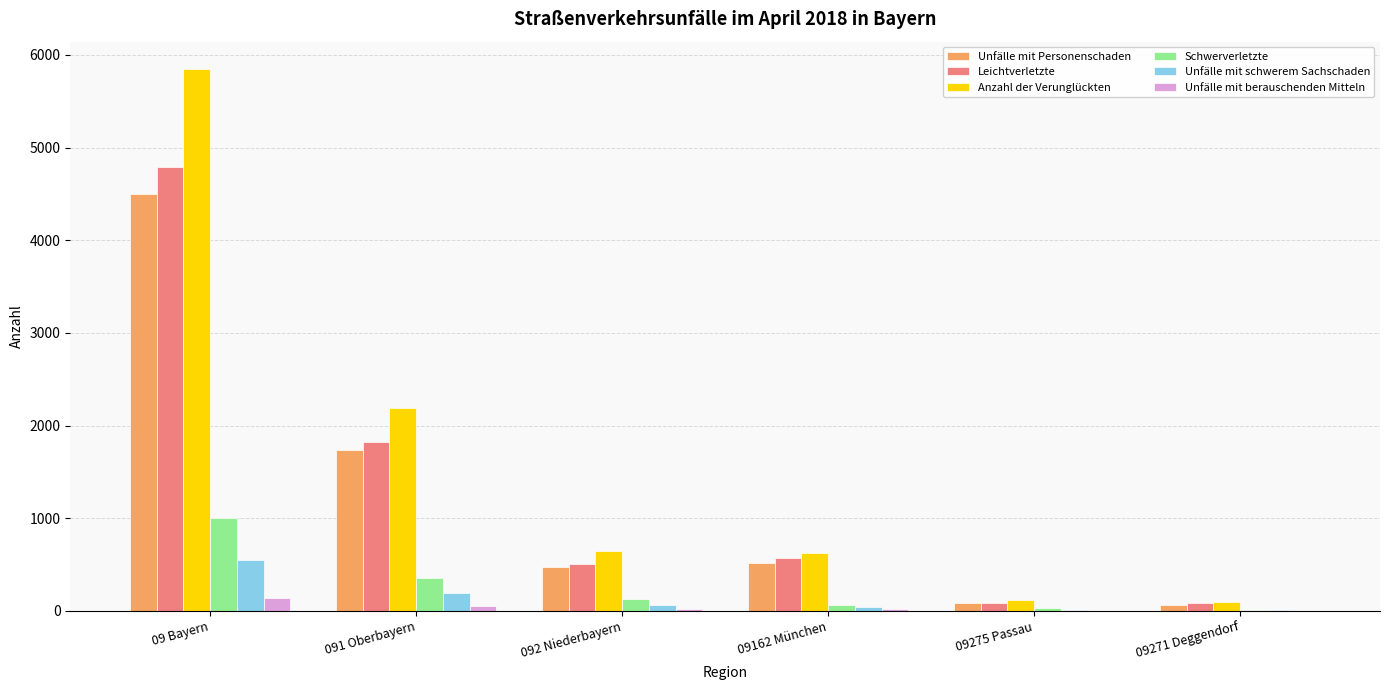

Where is Unfälle mit schwerem Sachschaden nearest to the value 275?

091 Oberbayern